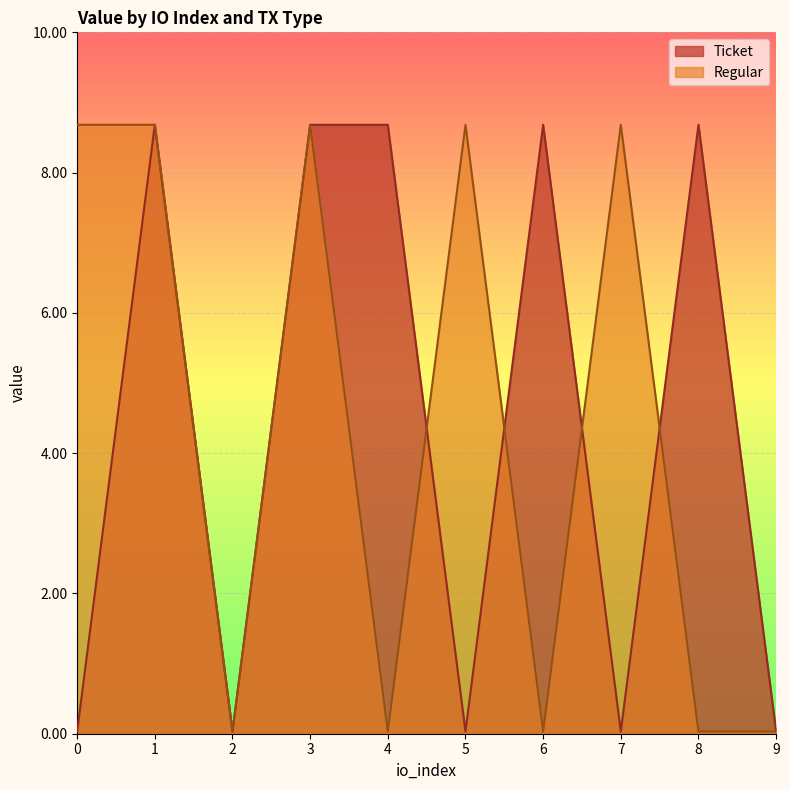

The value of Ticket at 9 is 0.1. True or false?

False